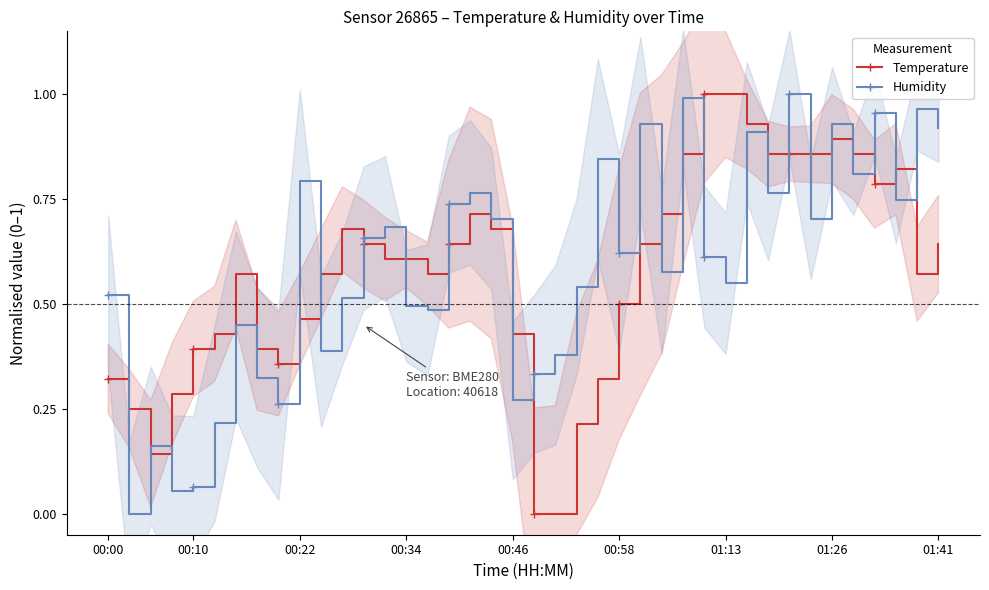

True or false: Humidity has more than 0 interior local peaks.

True